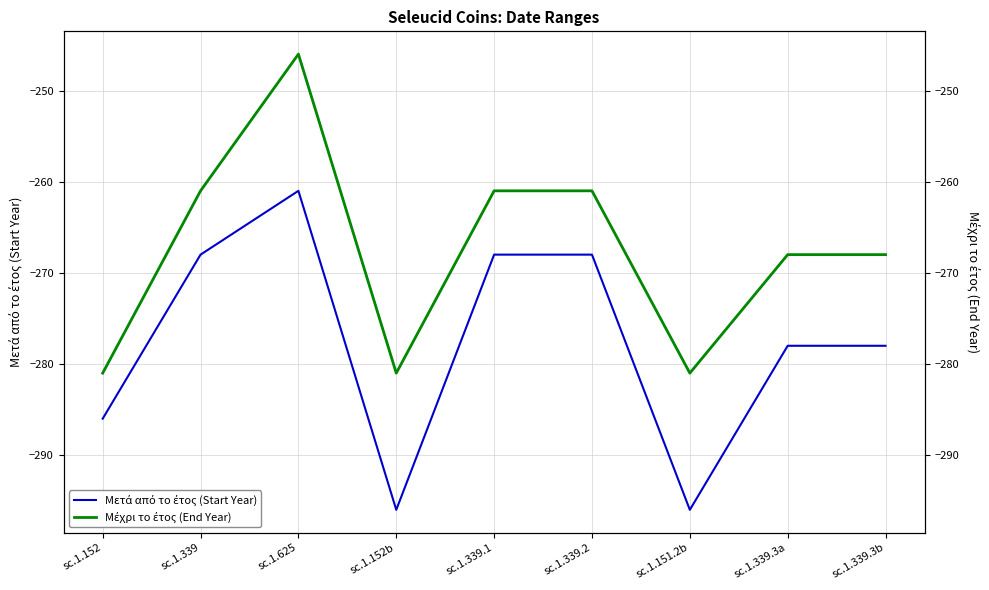

True or false: Μέχρι το έτος (End Year) has a value of -261 at sc.1.339.2.

True